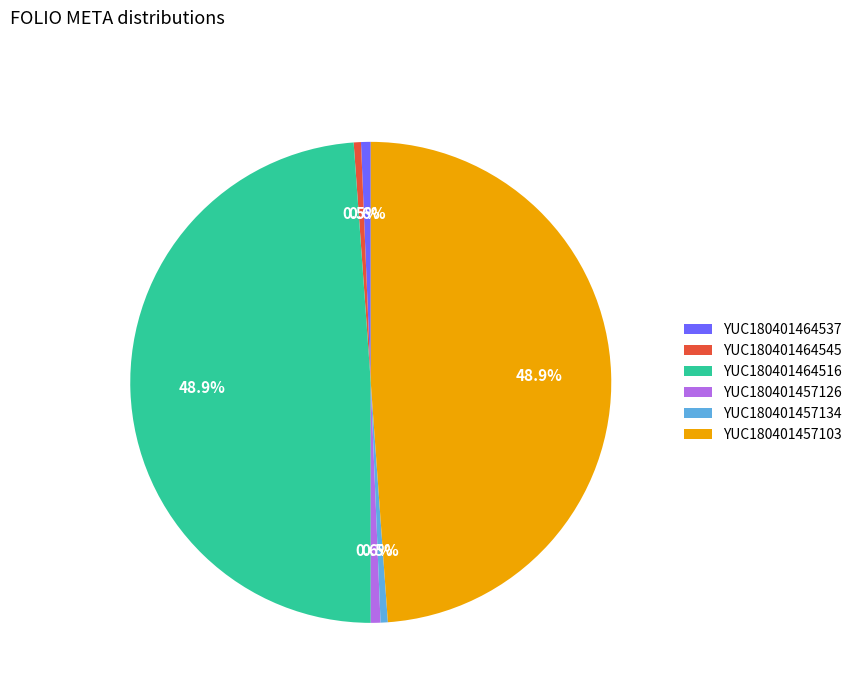

What percentage is NOT represented by YUC180401464516?

51.1%